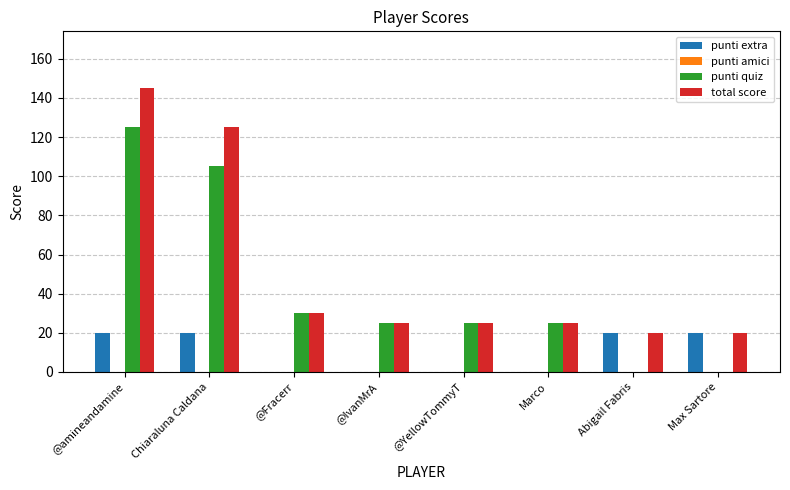

Which series changed the most between @amineandamine and @YellowTommyT?

total score